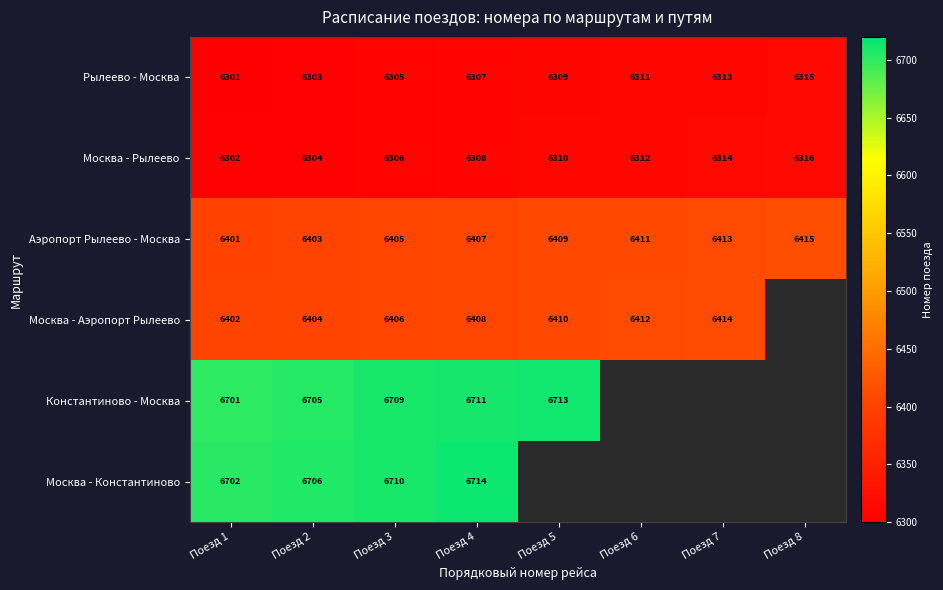

The value of Рылеево - Москва at Поезд 3 is 11164. True or false?

False